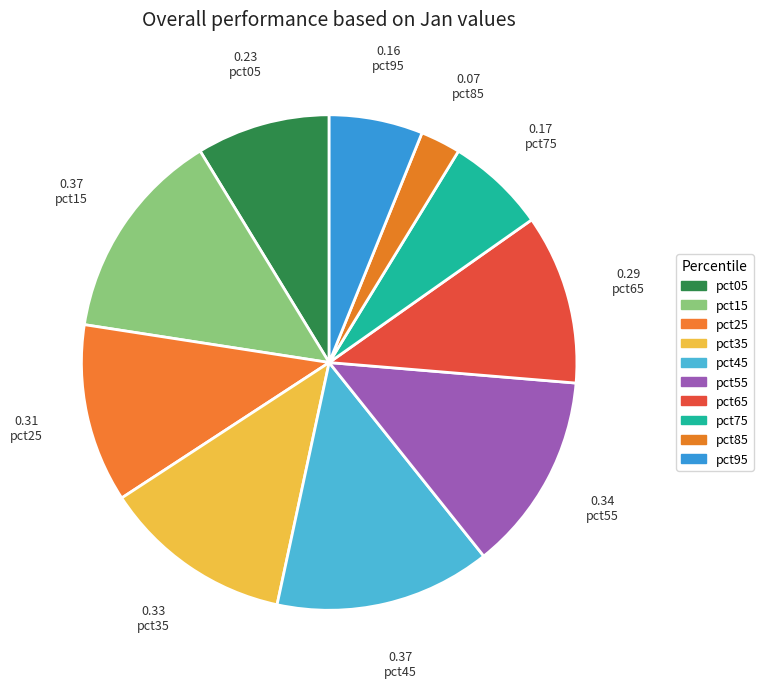

Combined, do pct25 and pct05 account for over 50%?

No